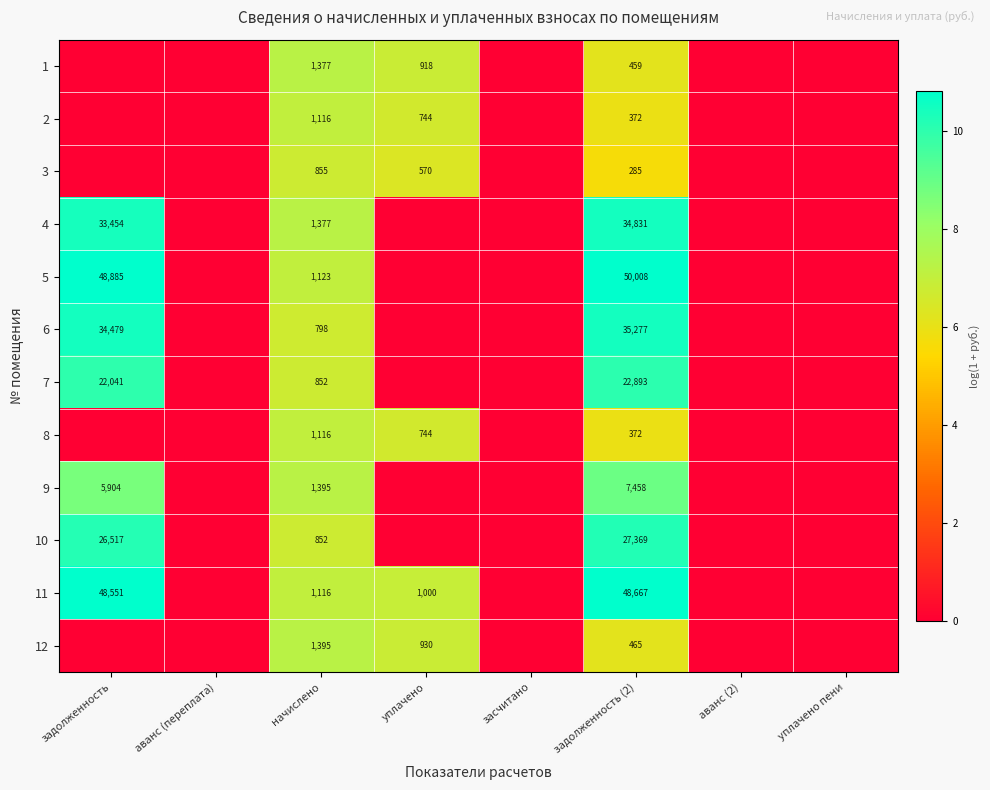

The value of 10 at задолженность is 26517. True or false?

True